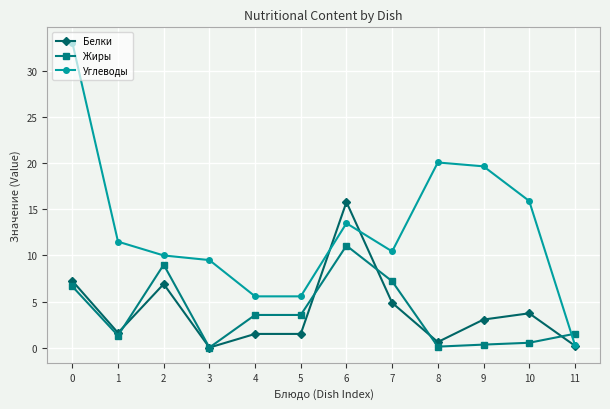

Which series has the largest range (max minus min)?

Углеводы